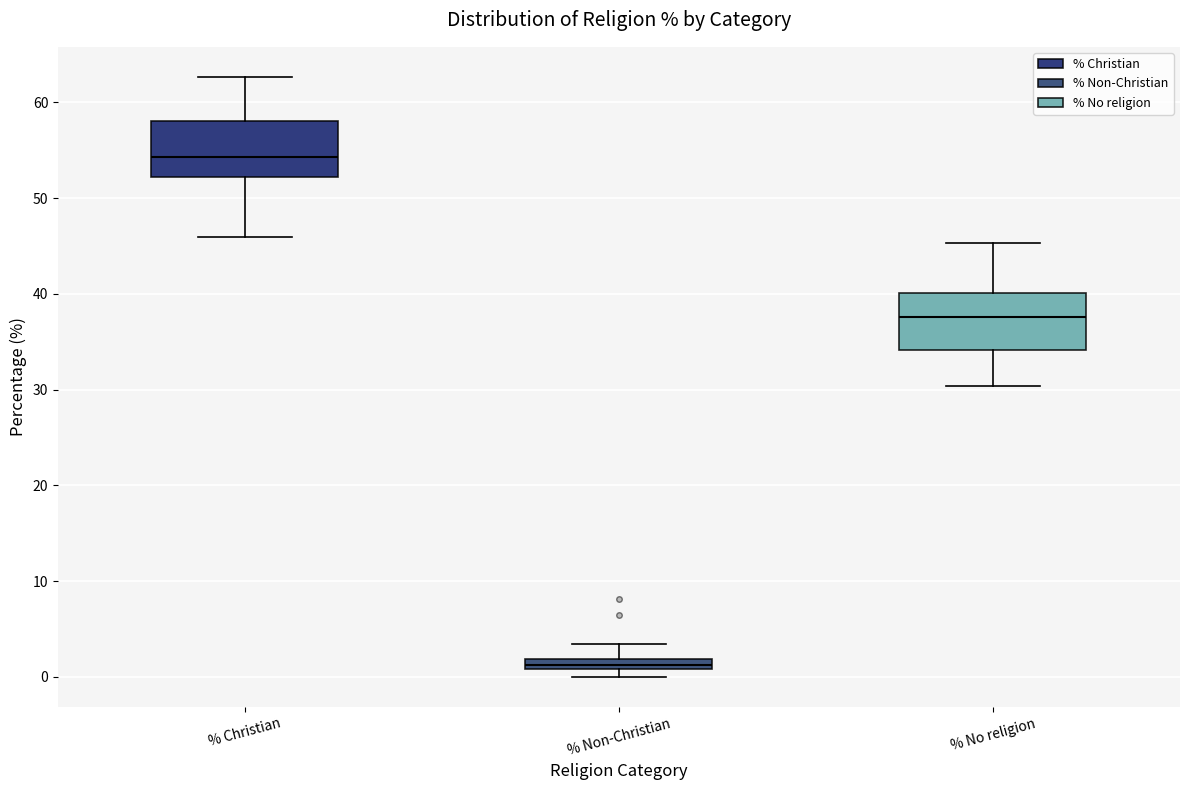

Which box has the highest median line?

% Christian